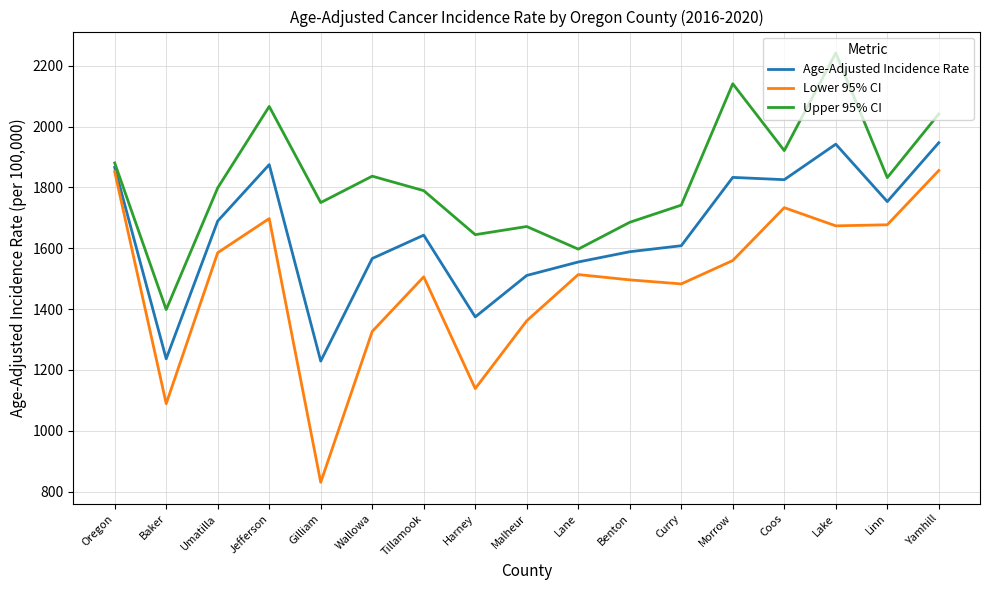

Is the value of Lower 95% CI at Harney greater than the value of Upper 95% CI at Wallowa?

No